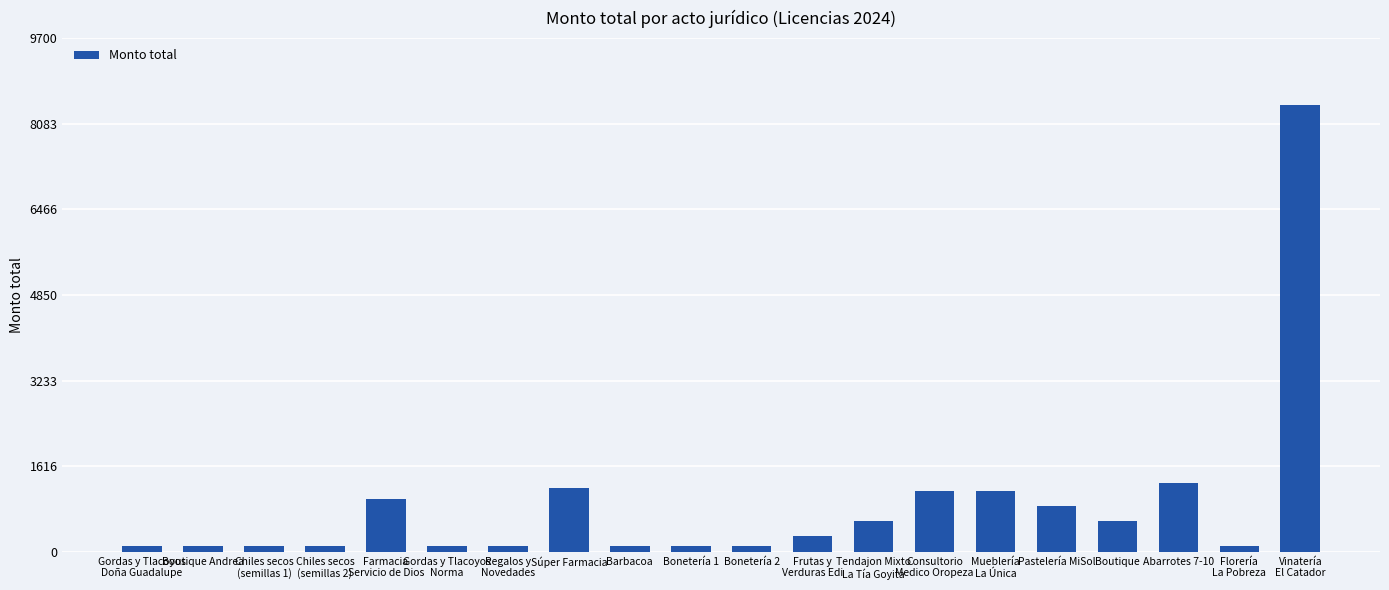

What is the average value?

877